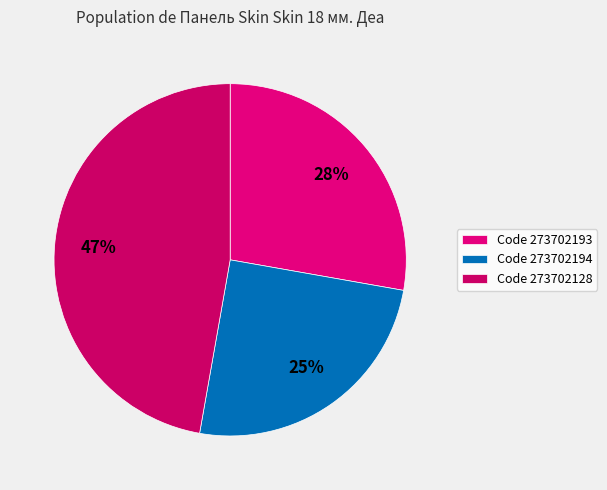

Count the number of slices in the pie.

3